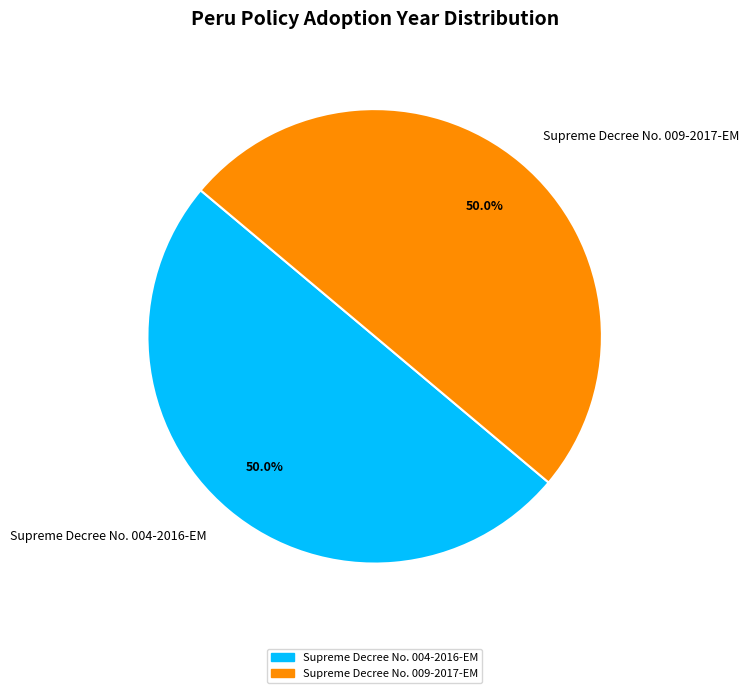

Approximately how many times larger is the value at Supreme Decree No. 004-2016-EM compared to Supreme Decree No. 009-2017-EM?

1.0